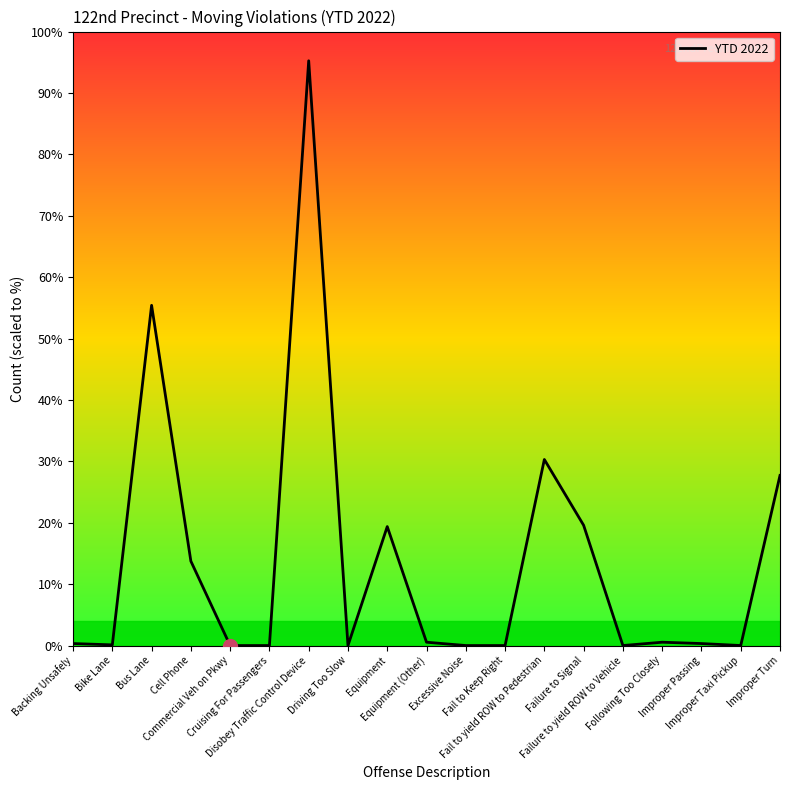

At which category does the chart reach its peak across all series?

Disobey Traffic Control Device